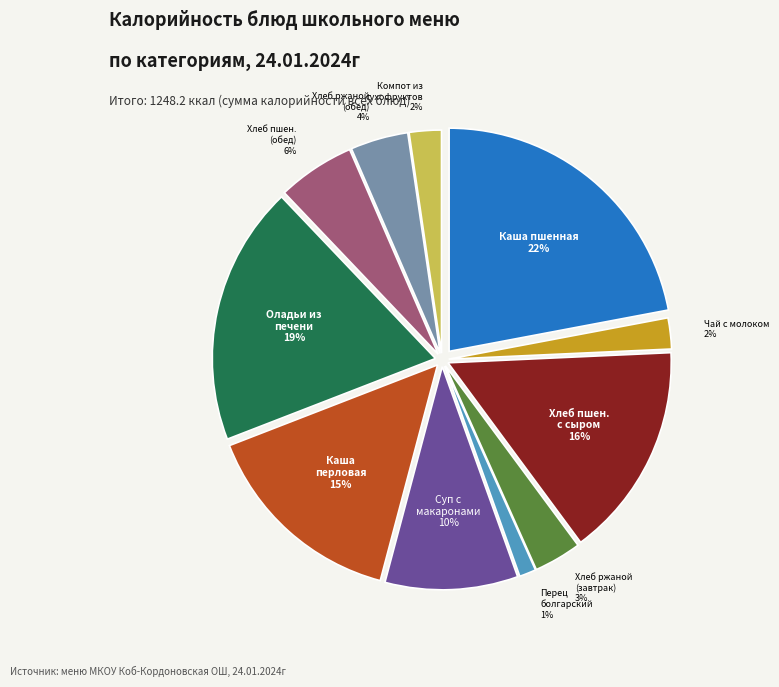

How many segments does this pie chart have?

11